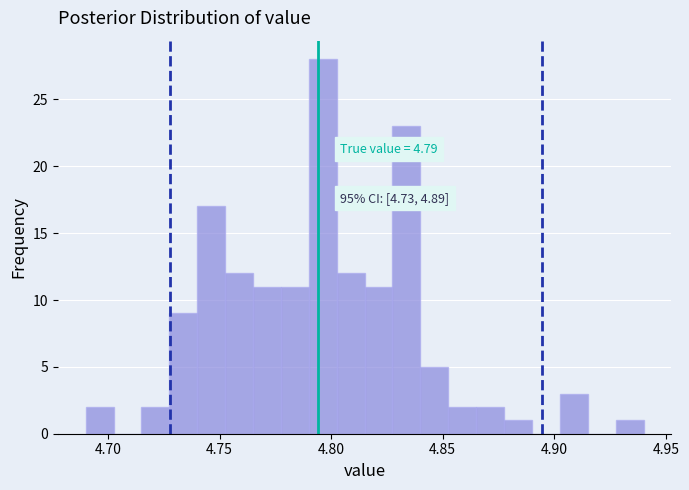

Around what value on the x-axis is the tallest bar? Give the approximate position of its centre, as read against the axis.

4.795